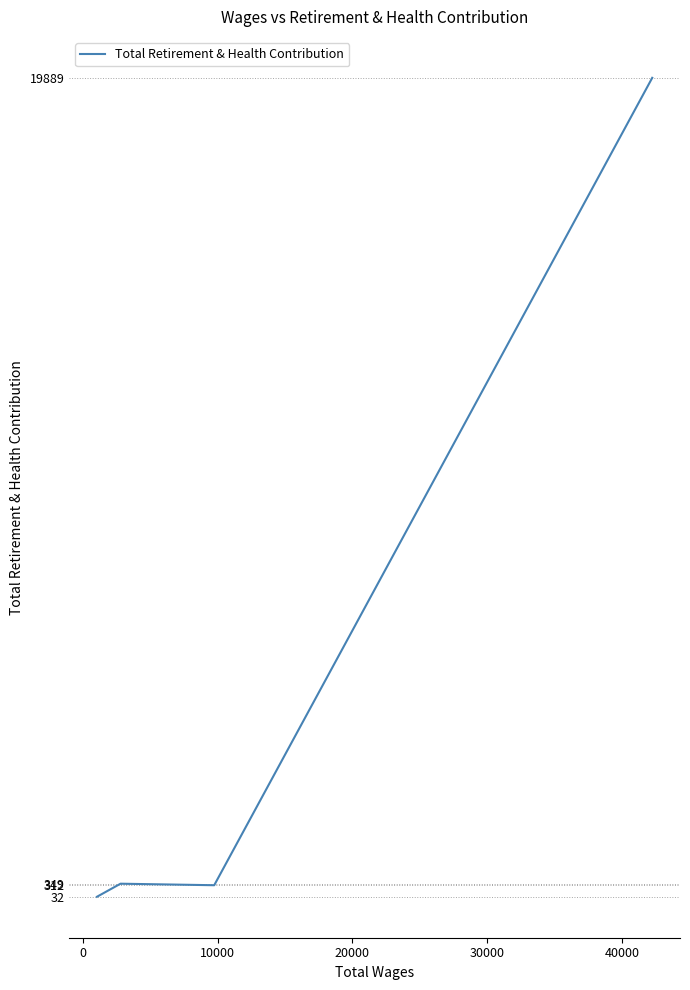

Does the chart display data point markers on the line(s)?

No